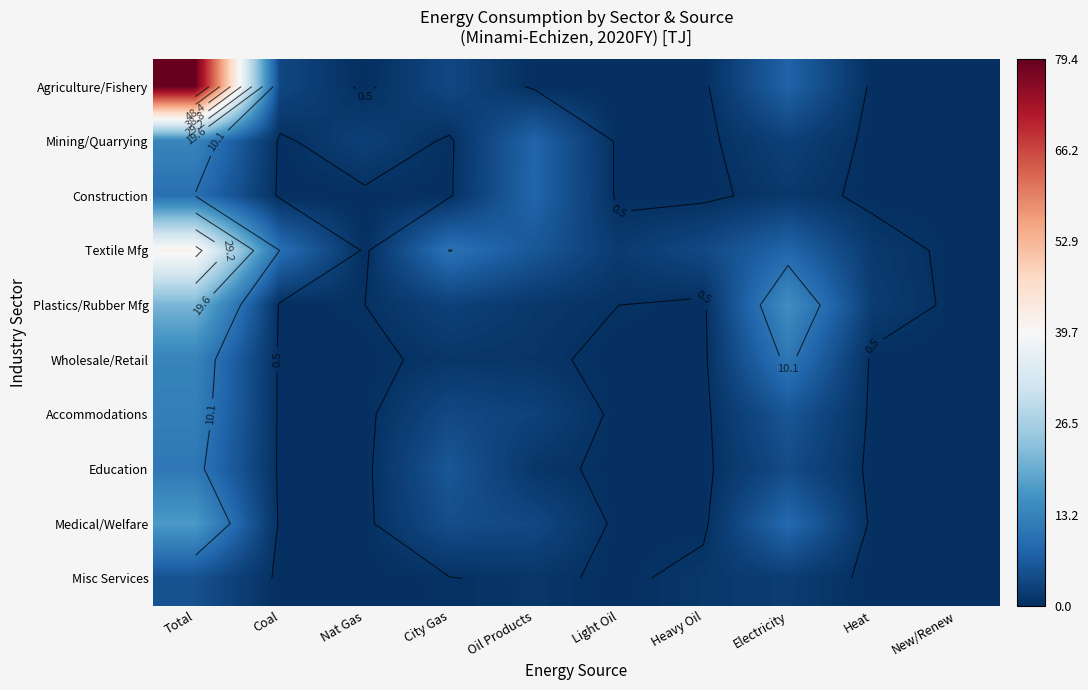

Is it true that Accommodations equals 4.9 at Oil Products?

False